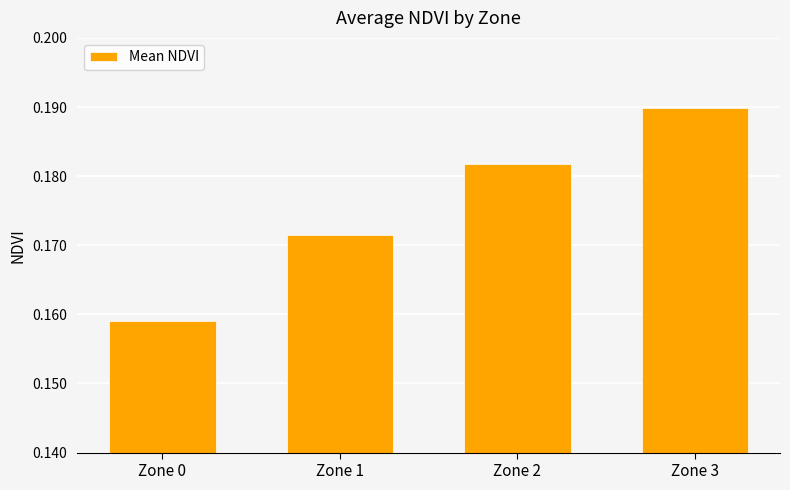

Which has a higher value, Zone 1 or Zone 3?

Zone 3